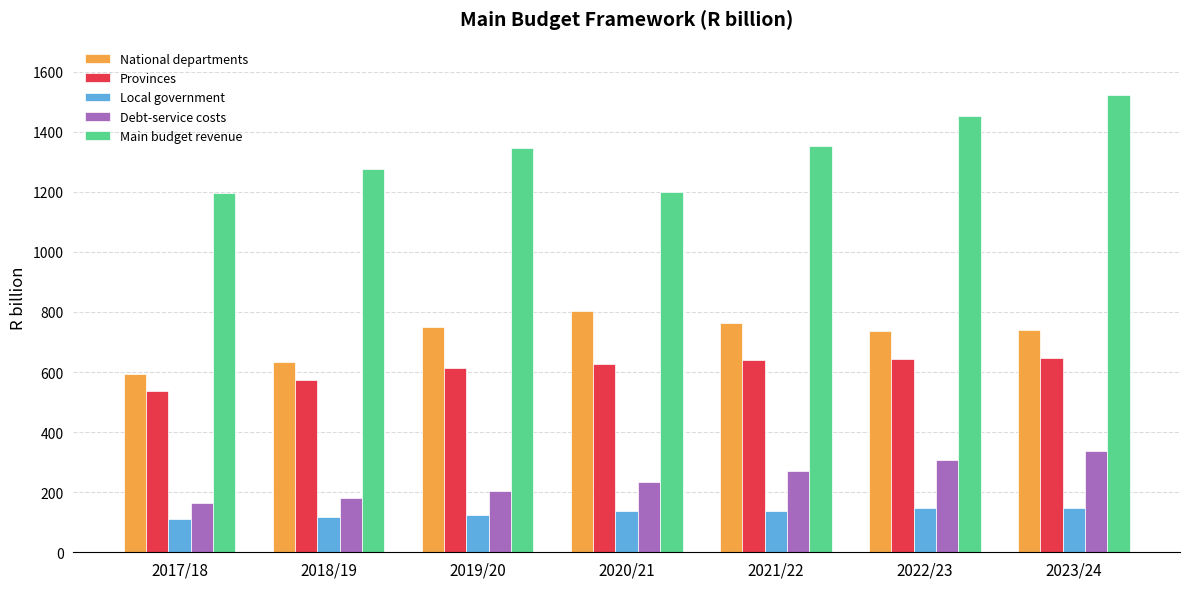

Read the Main budget revenue value at 2020/21.

1200.8